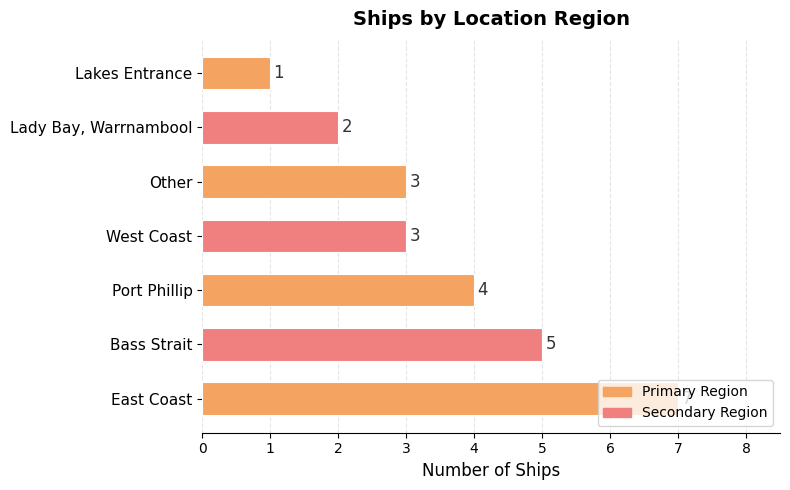

Which category has the lowest value across all series?

Lakes Entrance